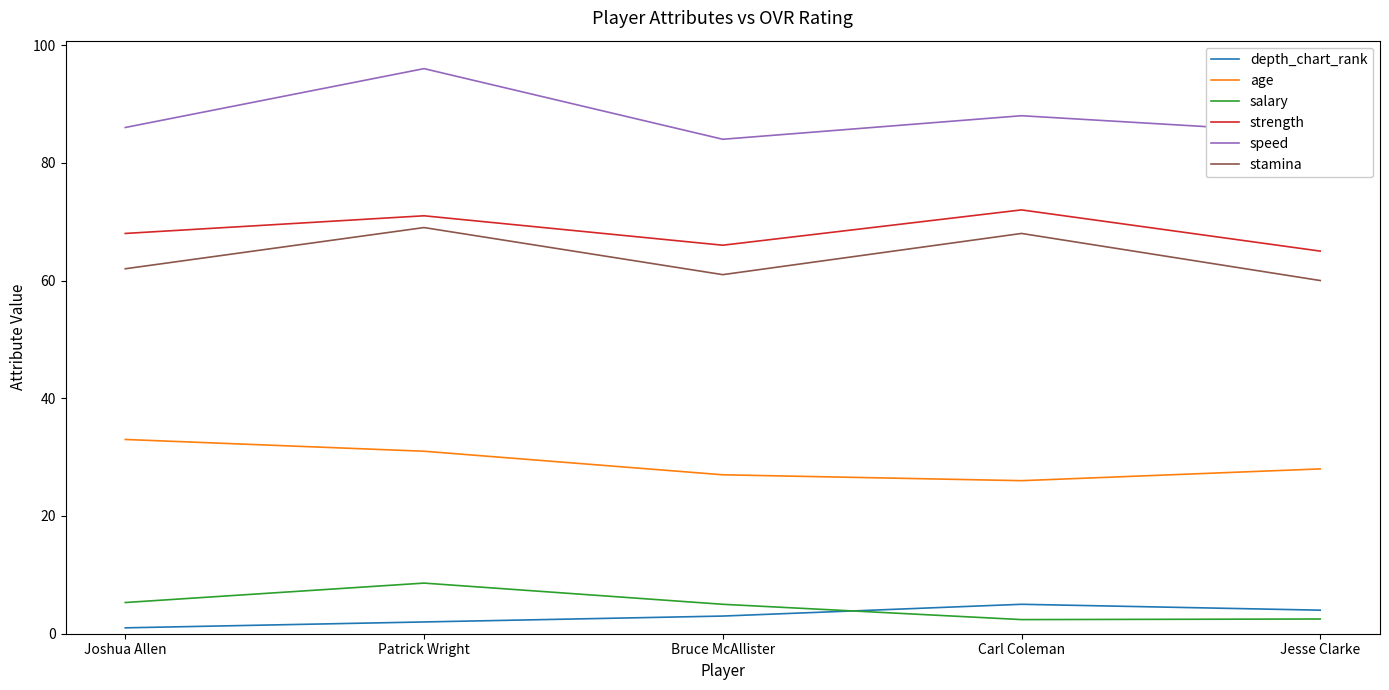

What is the sum of all stamina values?

320.0